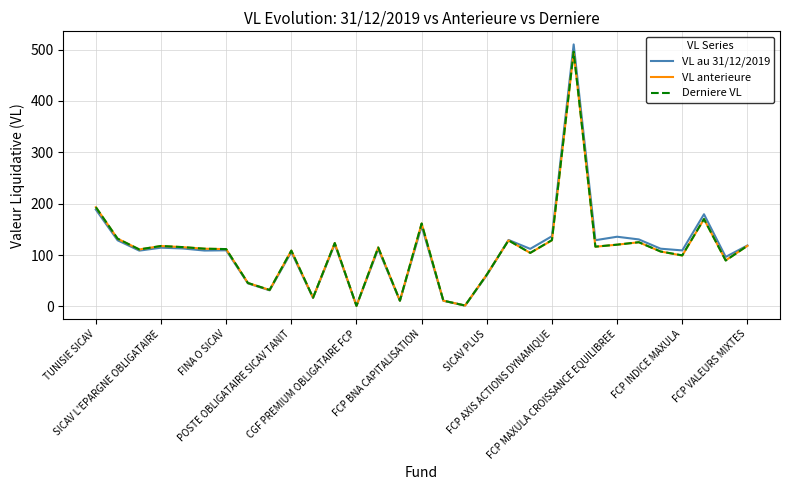

What is the greatest value displayed?

510.2